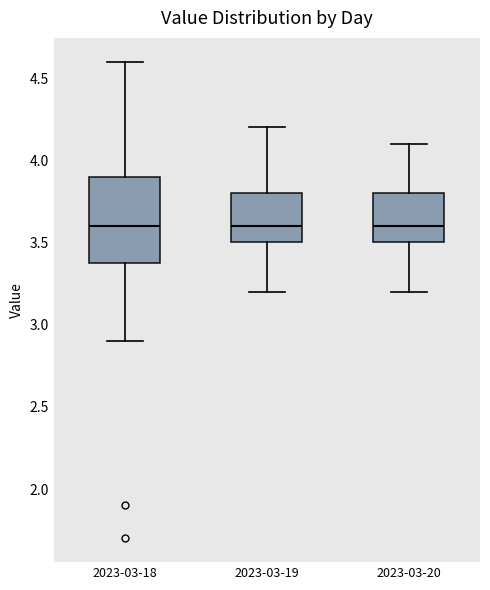

Where does the median line of the box for 2023-03-19 sit on the y-axis? The values are not printed on the chart, so give them approximately, as read against the axis.

3.6